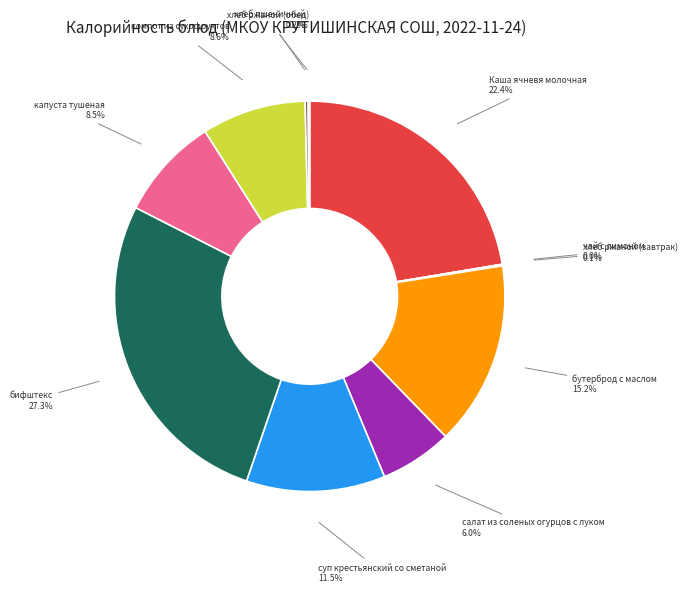

What is the change in value from Каша ячневя молочная to хлеб пшеничный?

-177